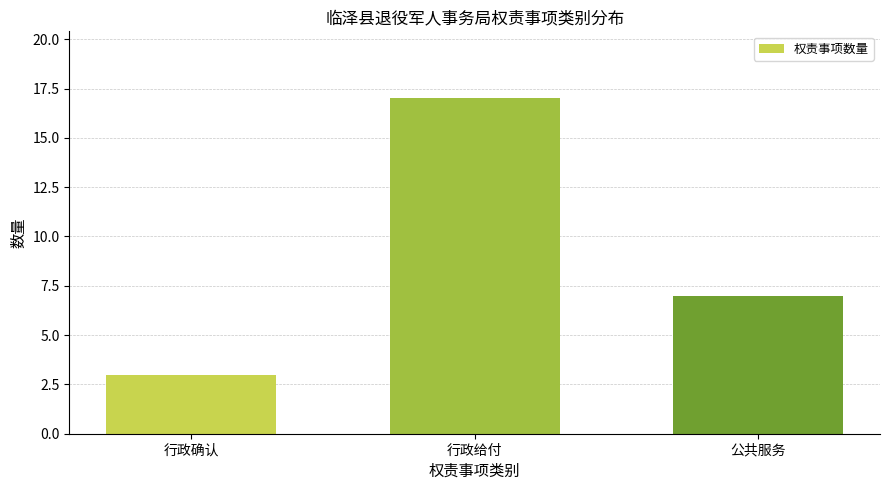

Where does the data first go above 7?

行政给付